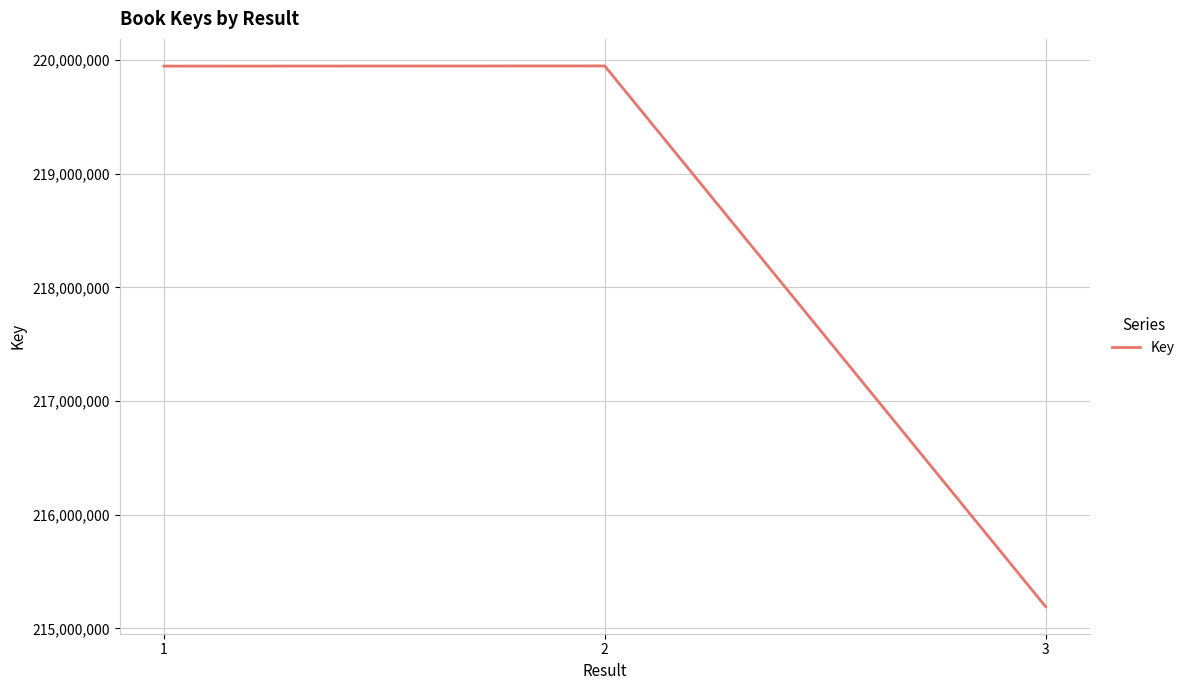

What is the ratio of the value at 2 to the value at 3?

1.0